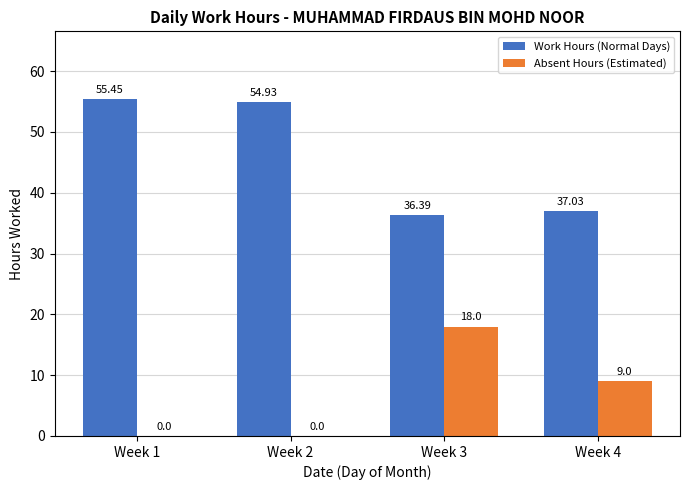

Are the bars grouped side by side (vs. stacked)?

Yes